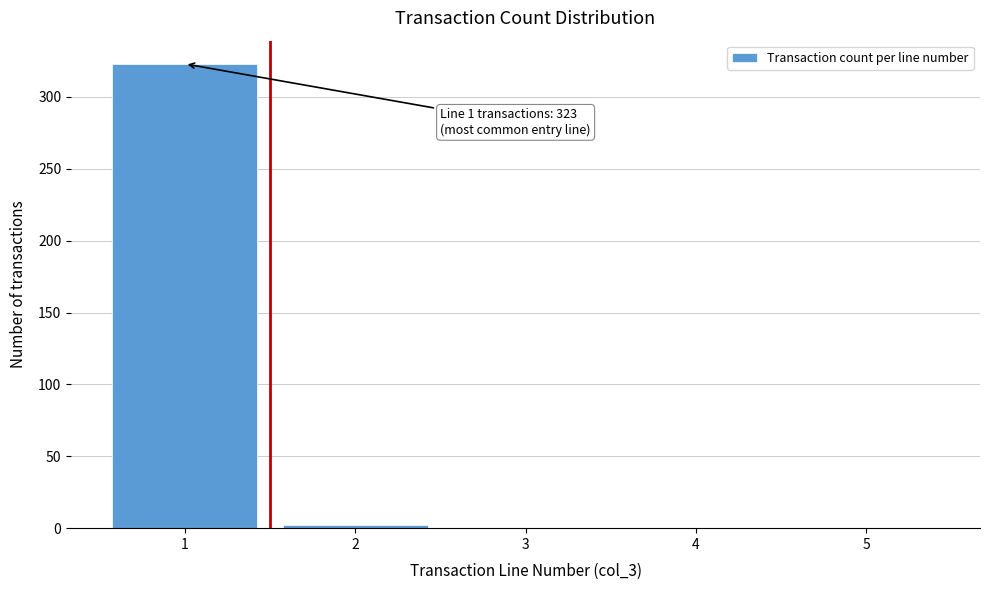

Which range on the x-axis has the tallest bar?

0.5 to 1.5